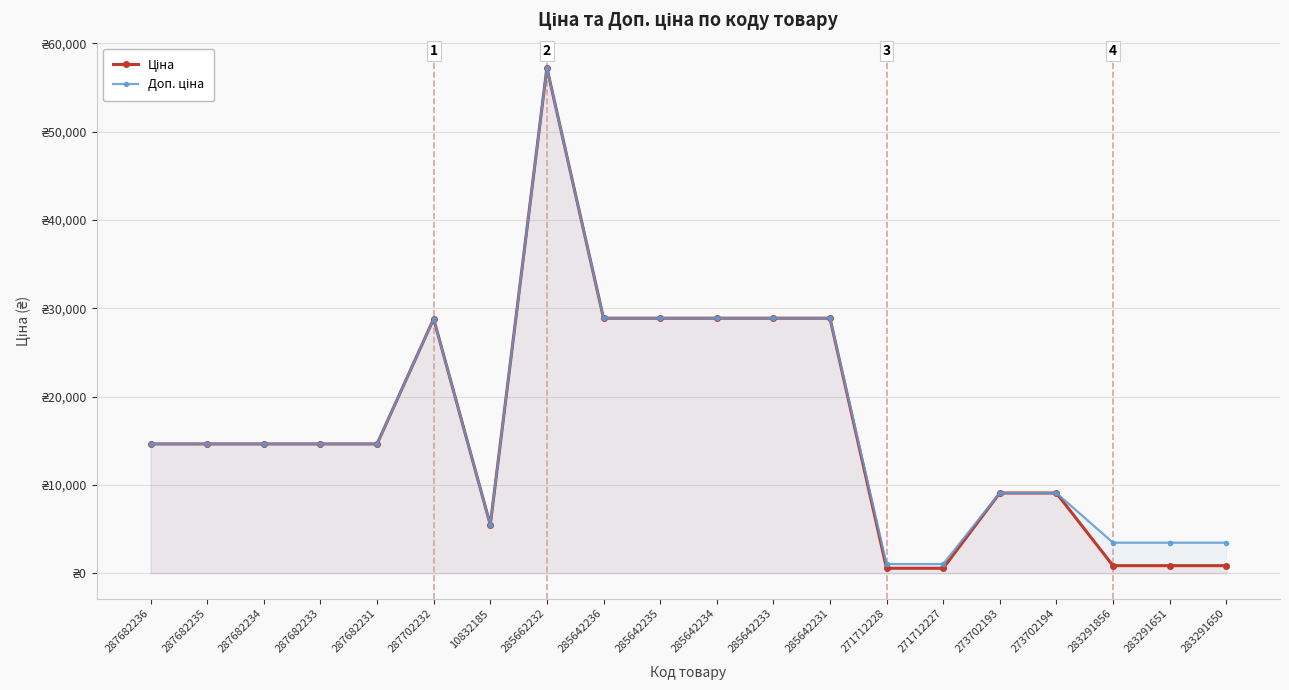

Which series has the largest total across all categories?

Доп. ціна